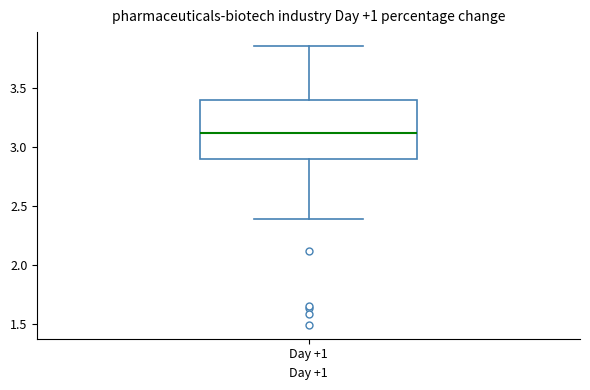

Where does the lower whisker of the box for Day +1 end on the y-axis? The values are not printed on the chart, so give them approximately, as read against the axis.

2.40